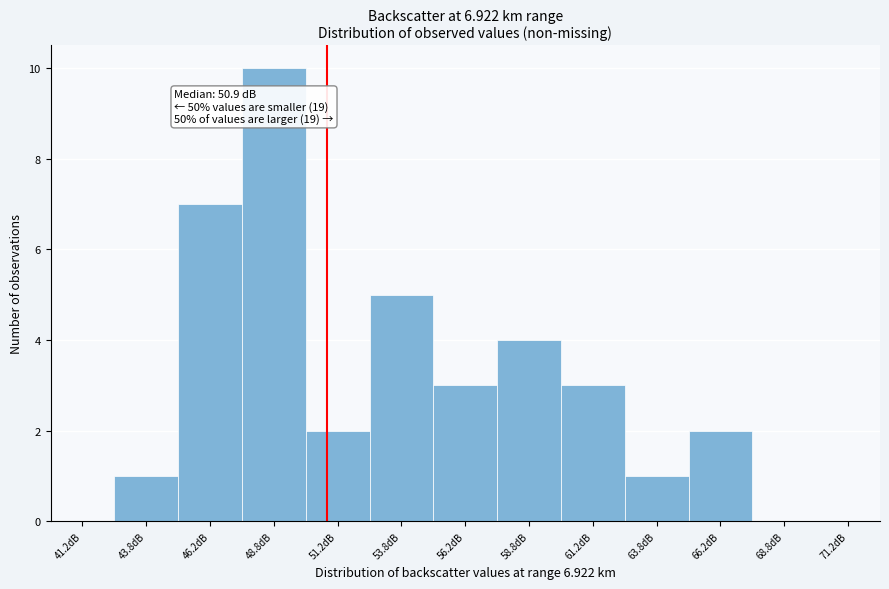

Which range on the x-axis has the tallest bar?

47.5 to 50.0